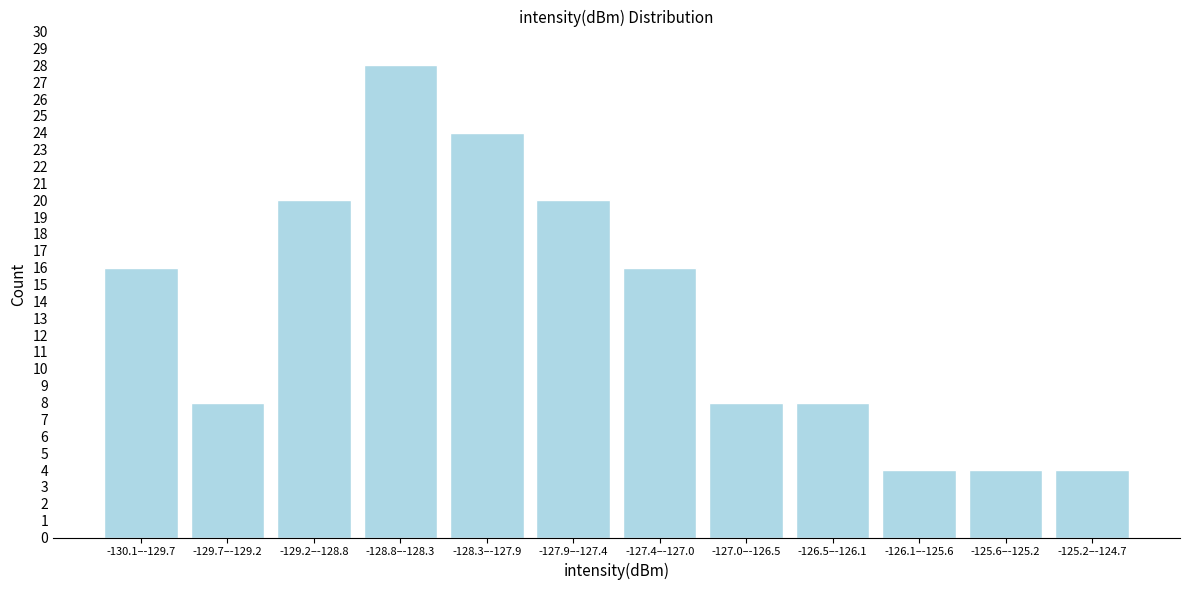

Reading right to left, what are all the values shown in this chart?

4	4	4	8	8	16	20	24	28	20	8	16